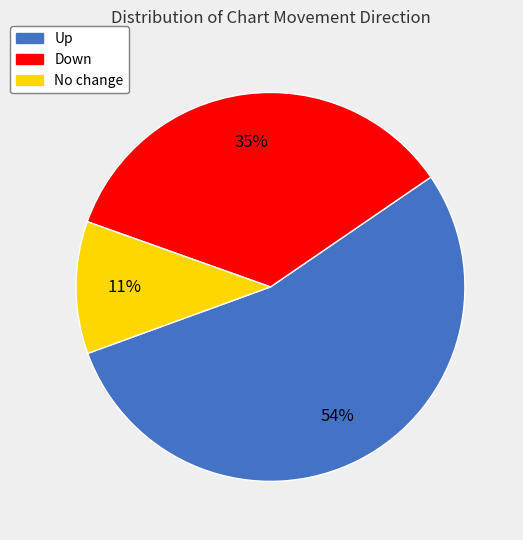

Approximately how many times larger is the value at Up compared to Down?

1.5